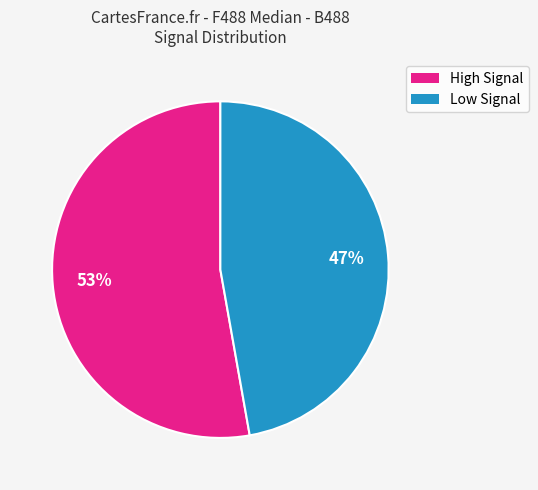

Is there any slice that represents more than half of the pie?

Yes